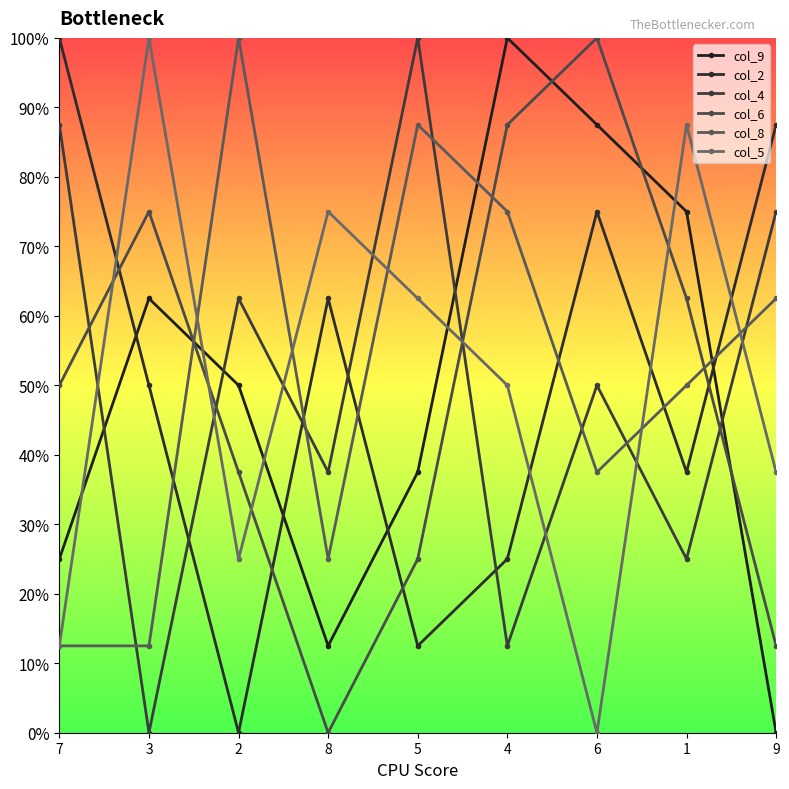

Which has a higher value, 4 or 8?

4